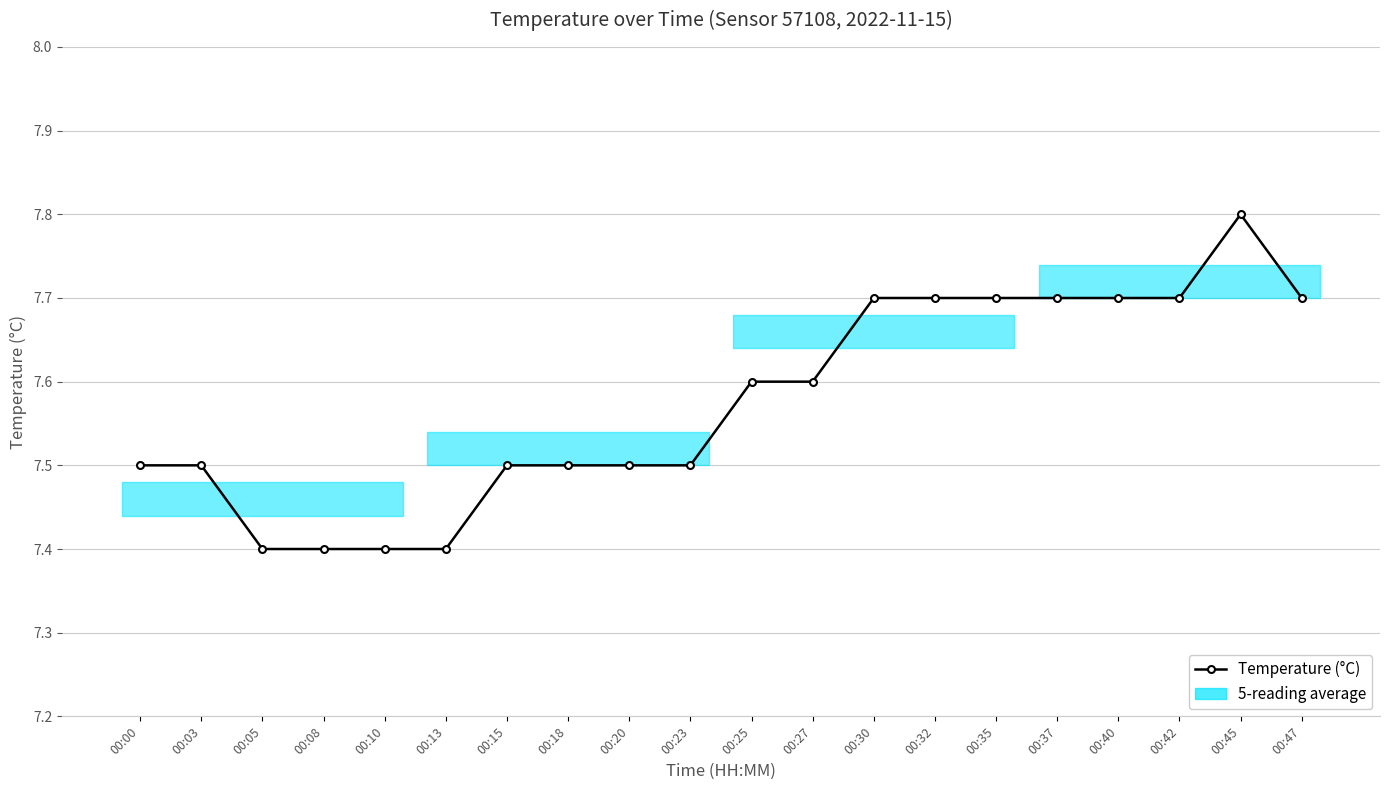

How many lines are shown in the chart?

1